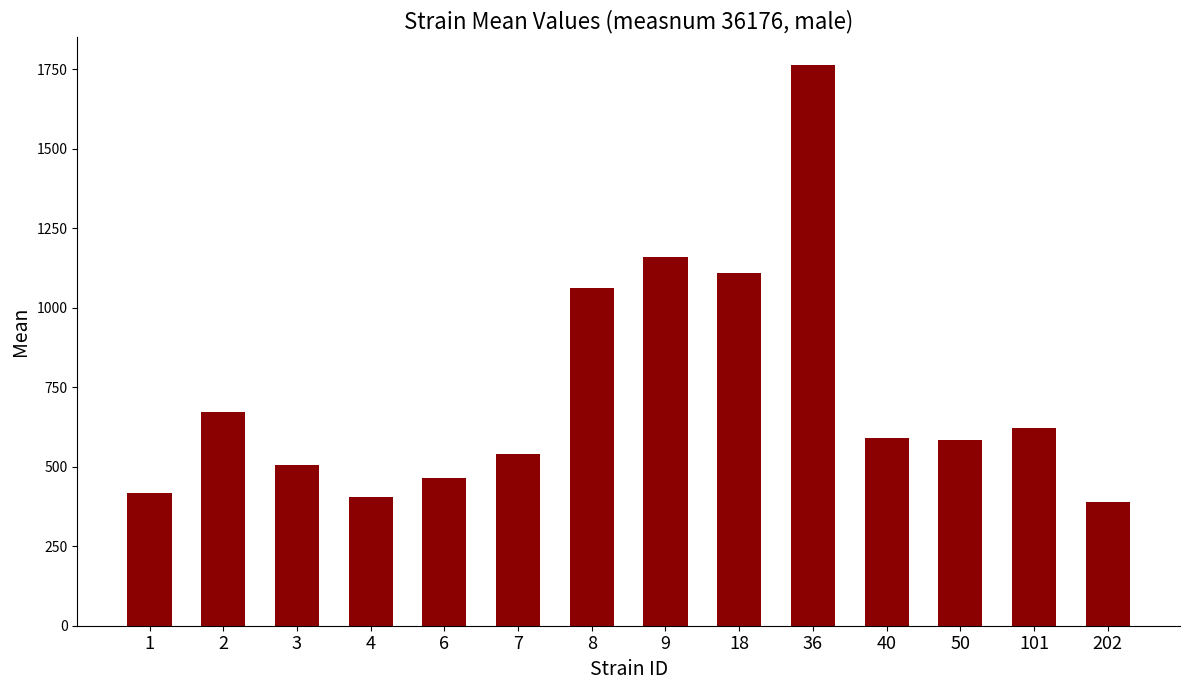

What is the average value?

734.2